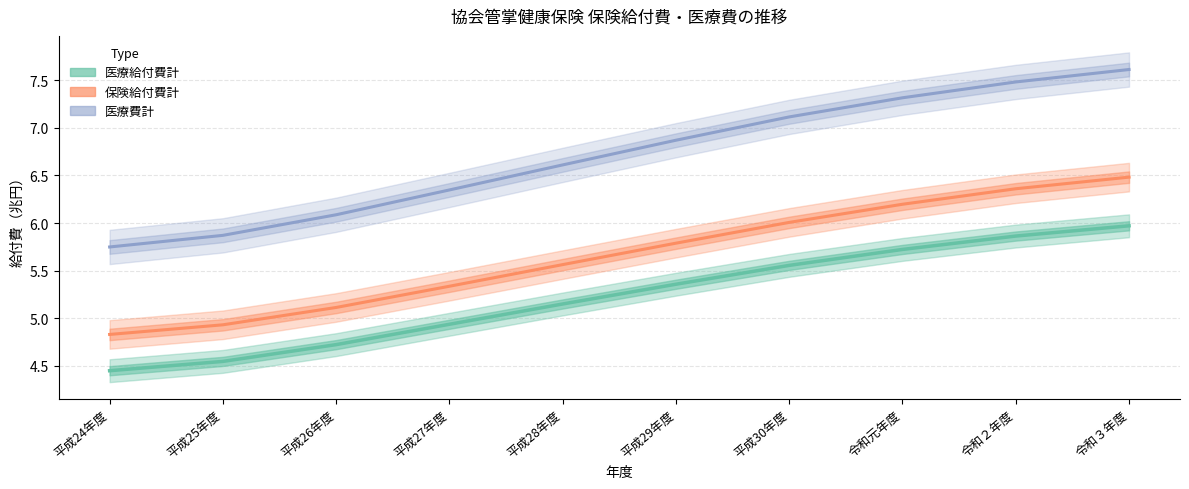

What is the average value of the 医療給付費計（千円） series?

5.2